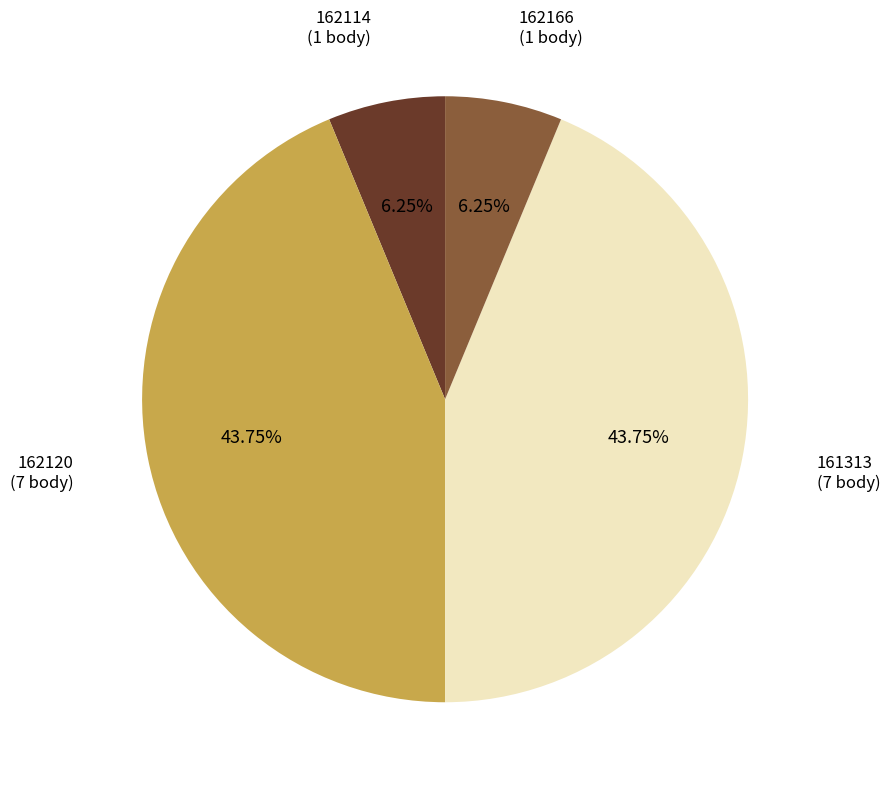

Does 162166 account for over 50% of the chart?

No